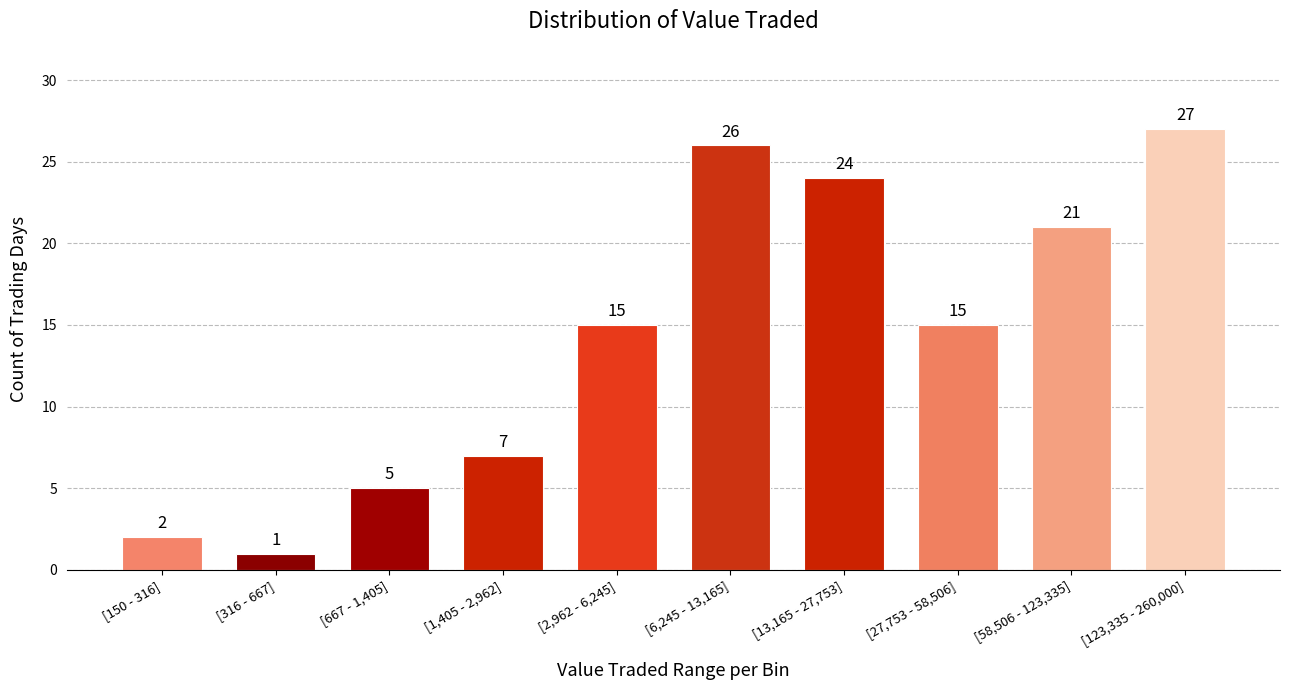

Reading right to left, list all the values displayed in this chart.

27	21	15	24	26	15	7	5	1	2